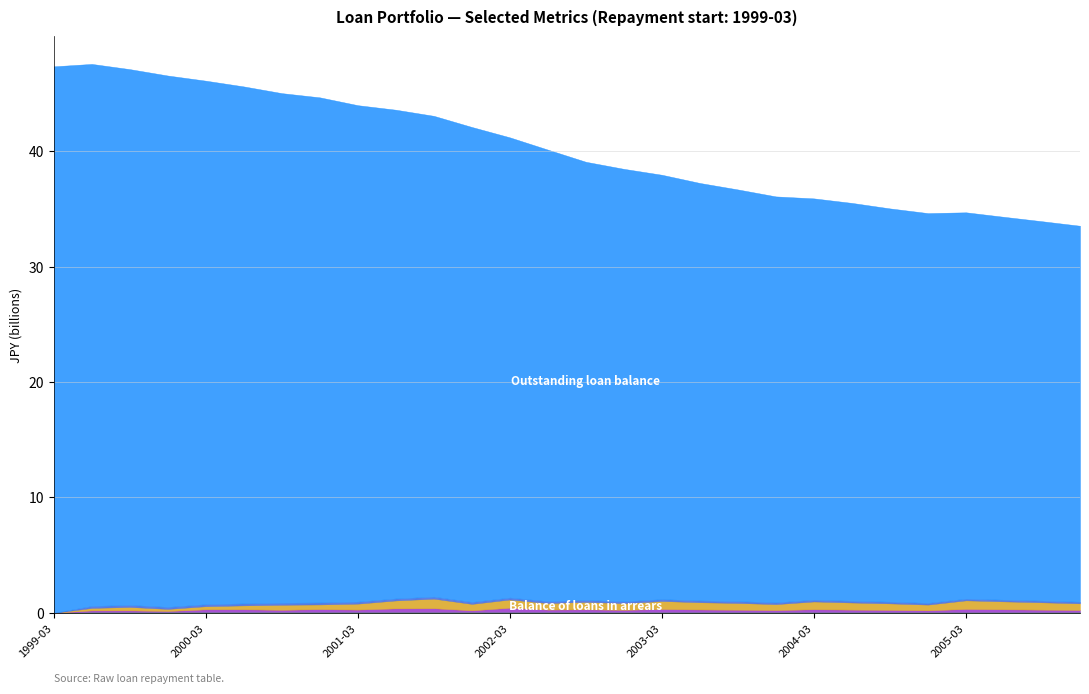

The value of Balance less than 1 month arrears at 2000-03 is 219483296. True or false?

True